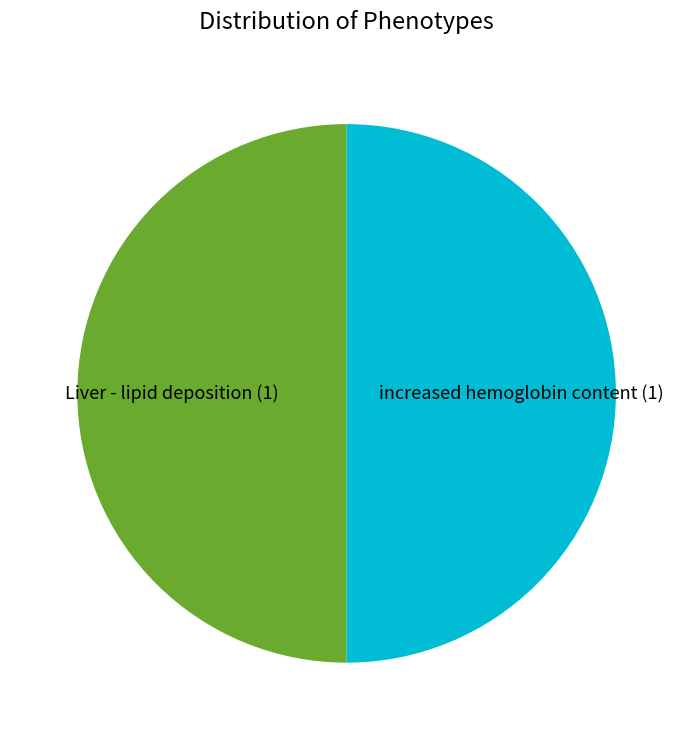

Count the number of slices in the pie.

2